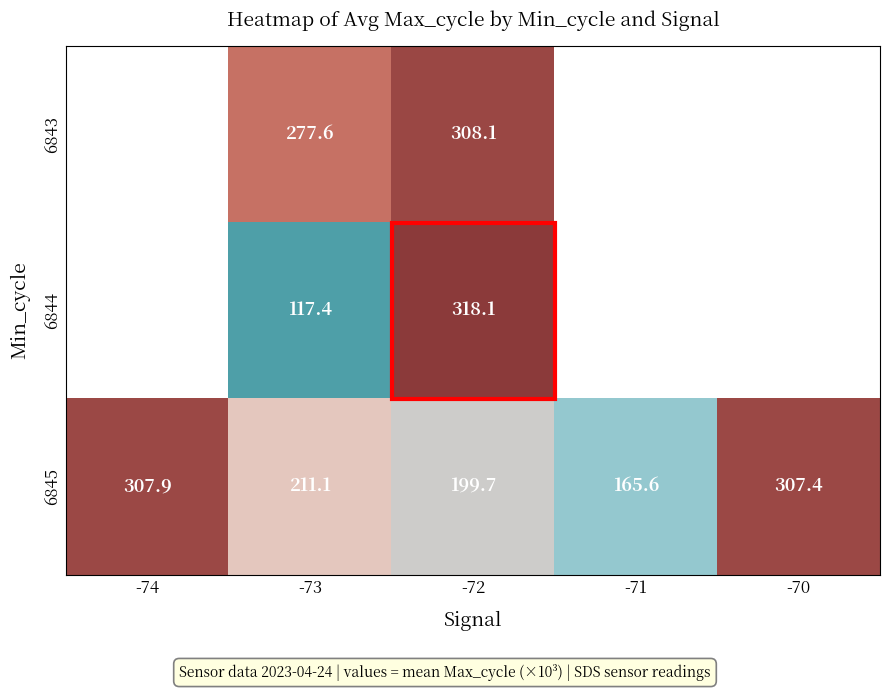

Where does the 6843 series first go above 308?

-72